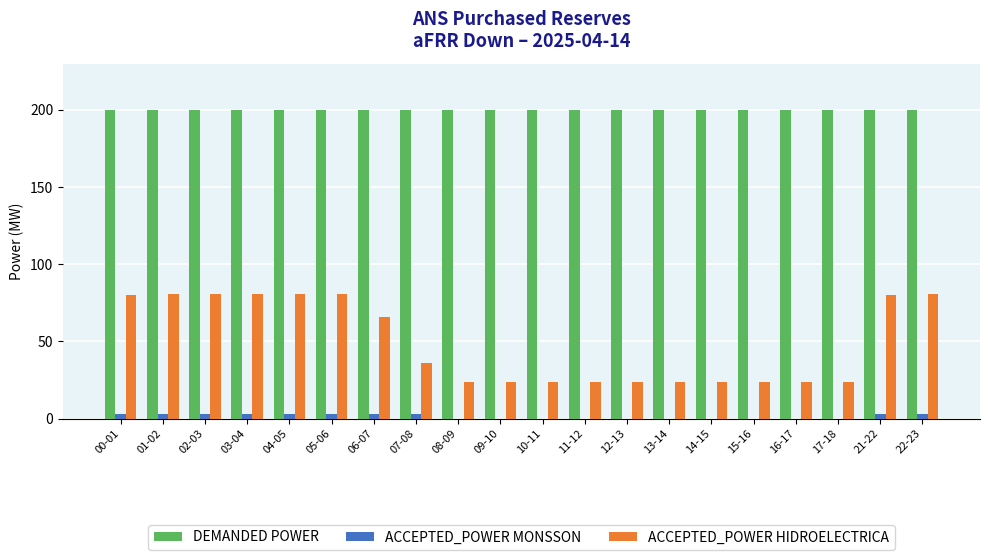

What are all the series names shown in the legend?

DEMANDED POWER, ACCEPTED_POWER MONSSON, ACCEPTED_POWER HIDROELECTRICA